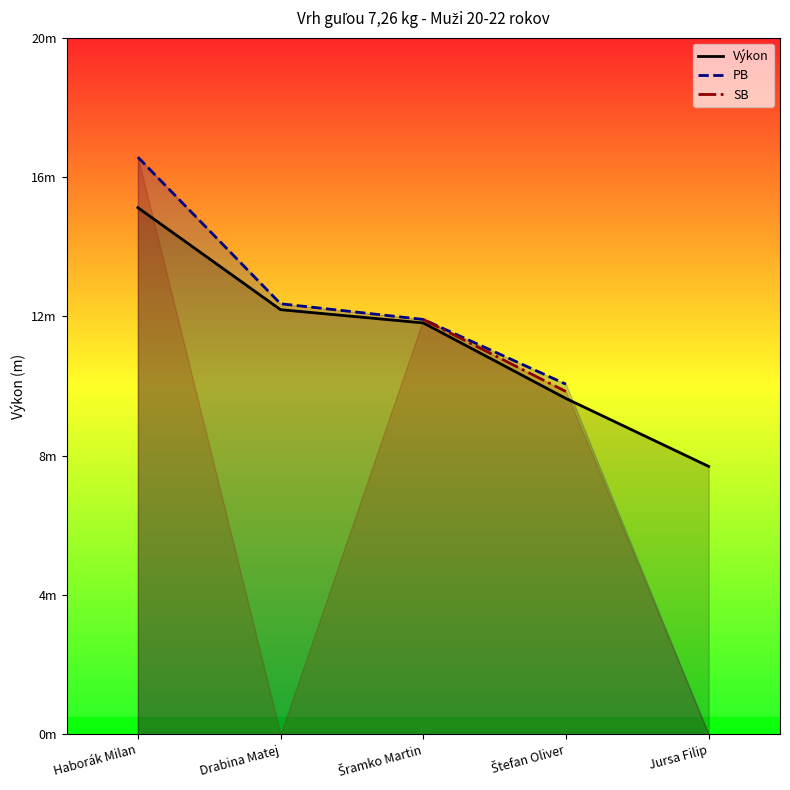

Which series has the largest total across all categories?

Výkon